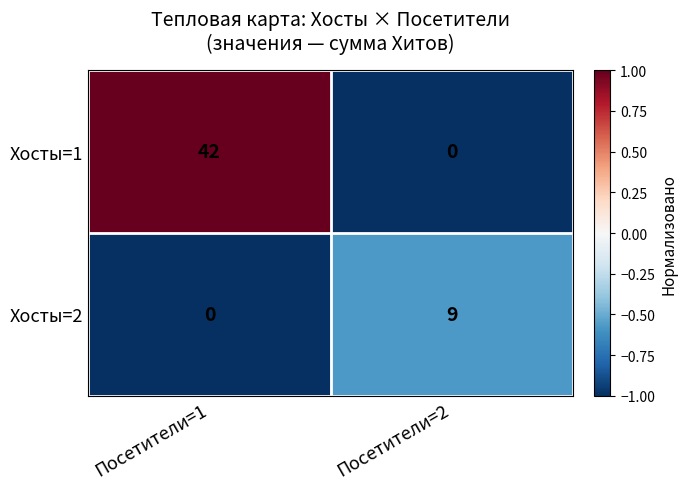

Which category has the lowest value in the Хосты=1 series?

Посетители=2